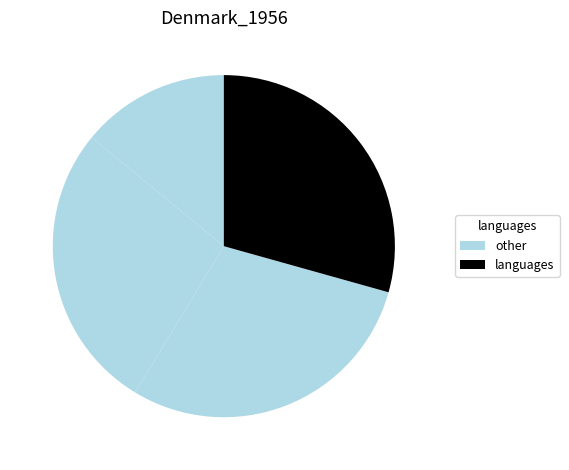

To the nearest percent, what is the difference between the largest and smallest slice percentages?

15%